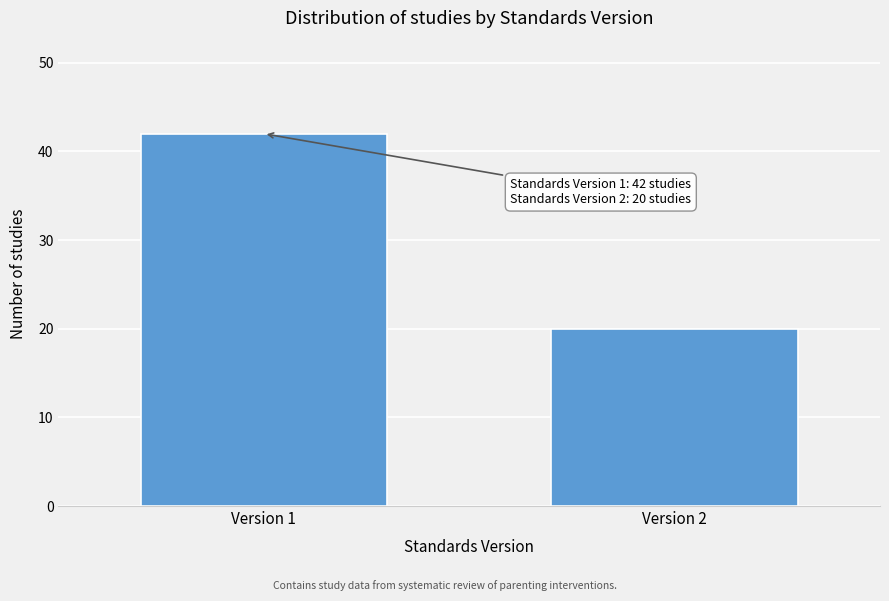

Reading left to right, extract all data points from this chart.

Version 1=42	Version 2=20